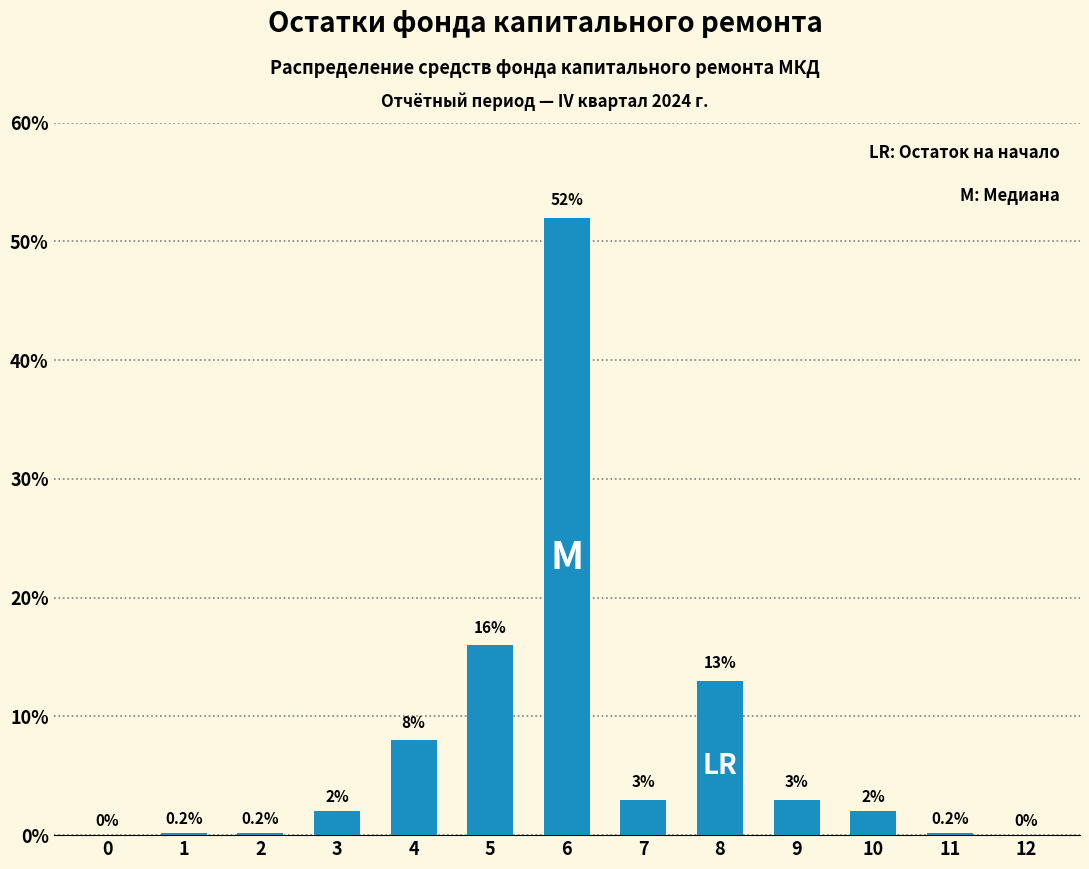

Reading right to left, what are all the values shown in this chart?

12=0.0	11=0.2	10=2.0	9=3.0	8=13.0	7=3.0	6=52.0	5=16.0	4=8.0	3=2.0	2=0.2	1=0.2	0=0.0